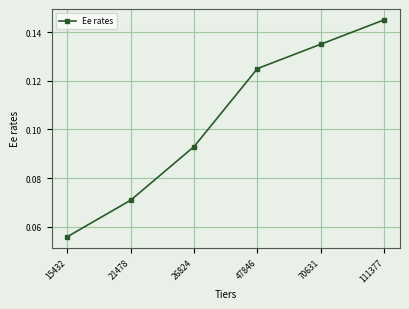

Between 47846 and 70631, which is larger?

70631